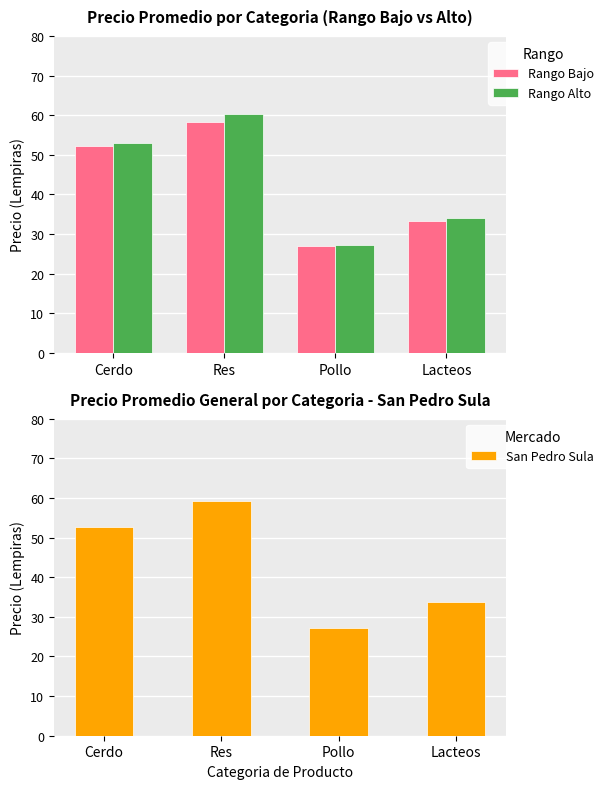

Reading left to right, what are all the values shown in this chart?

Rango Bajo: 52.2	58.3	27.0	33.4
Rango Alto: 53.0	60.3	27.2	34.1
San Pedro Sula: 52.6	59.3	27.1	33.8